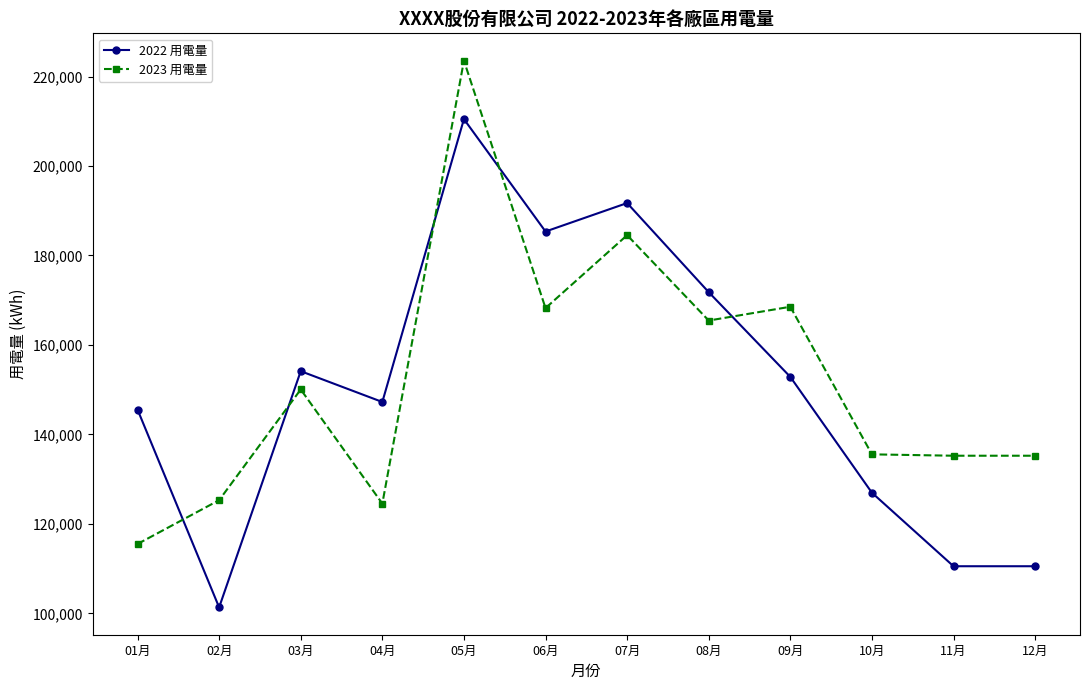

At which label does 2023 用電量 reach its minimum?

01月